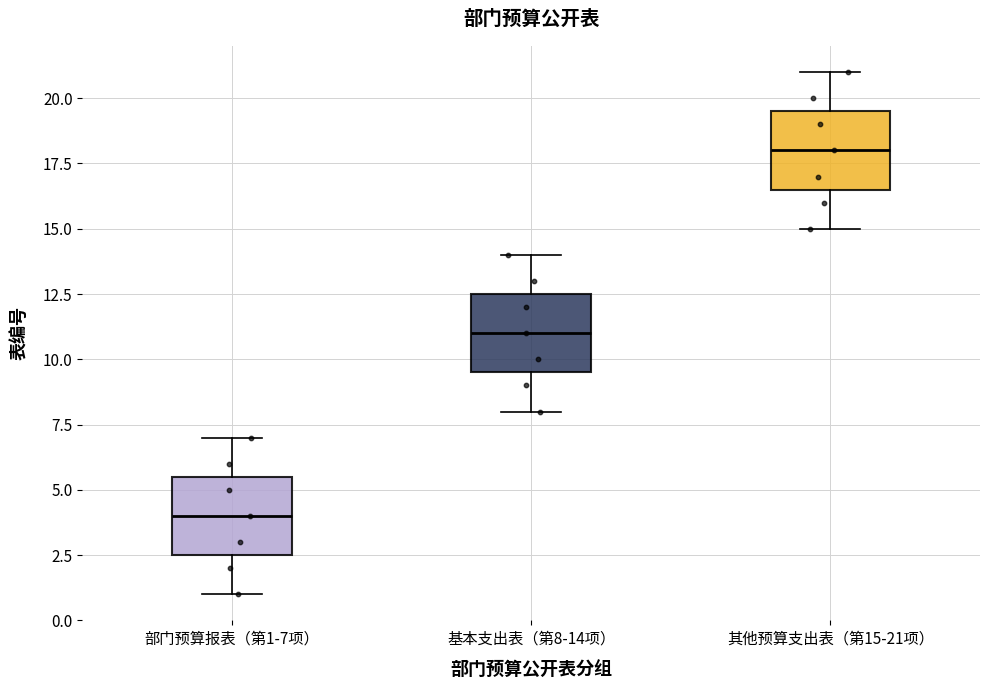

Which box has the lowest median line?

部门预算报表（第1-7项）